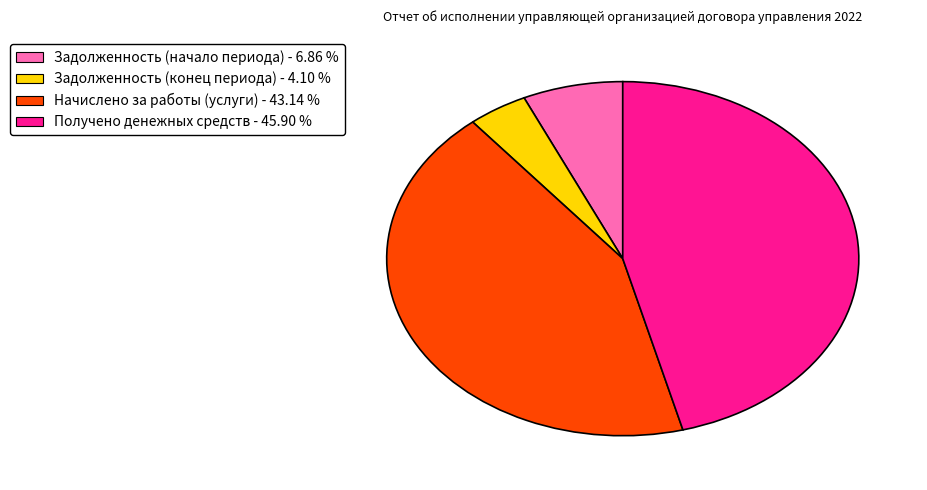

Is there a majority slice in this chart?

No